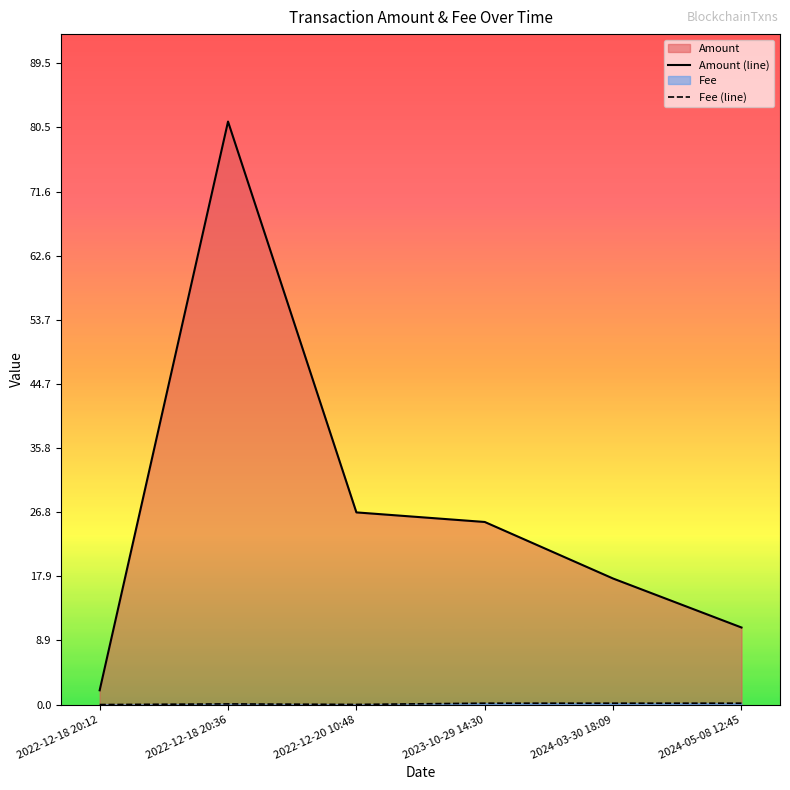

The value of Fee (line) at 2023-10-29 14:30 is 0.2. True or false?

True